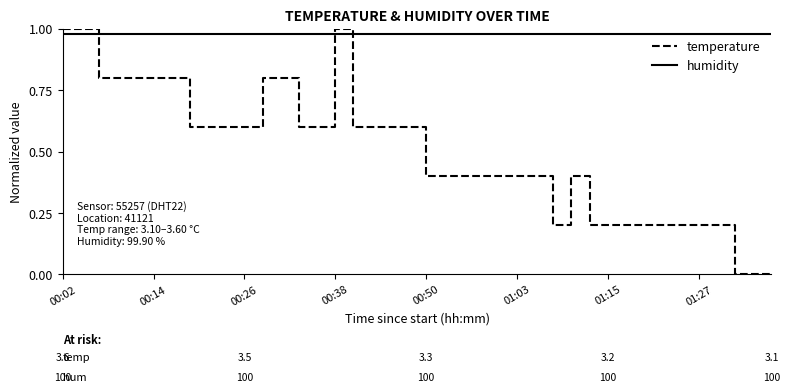

Which series has the widest spread of values?

temperature